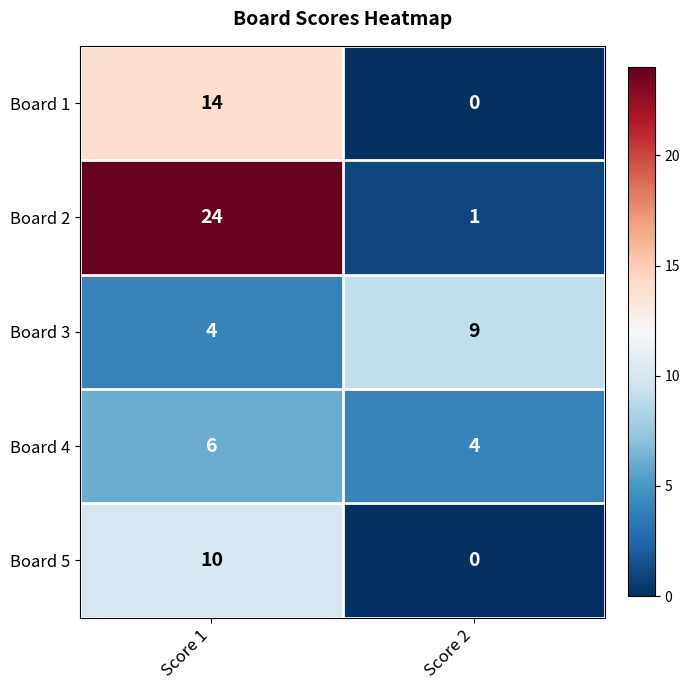

Where is Board 2 nearest to the value 12?

Score 2